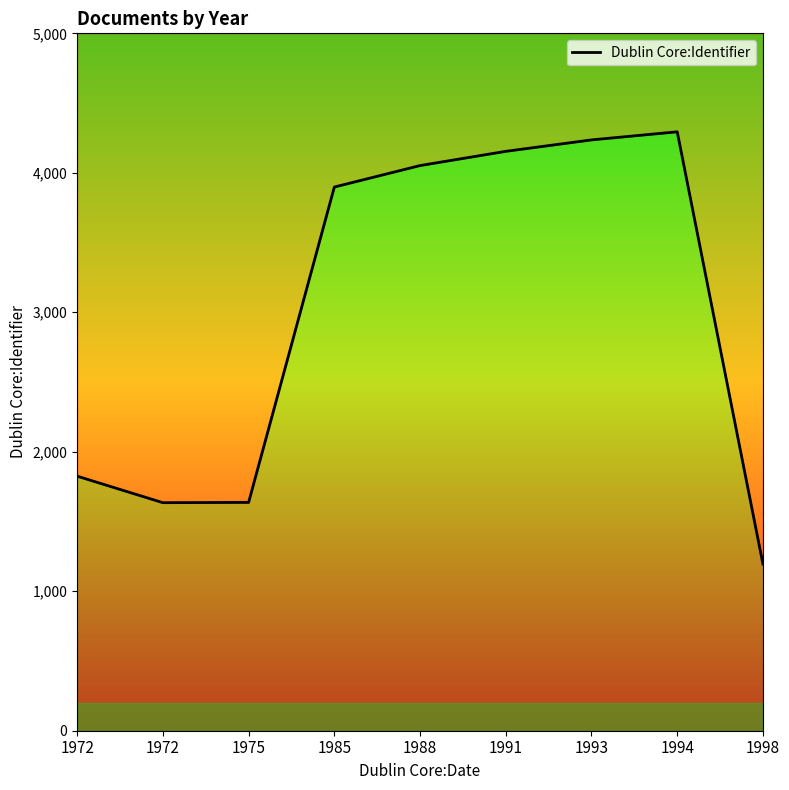

What value does the data have at 1998?

1195